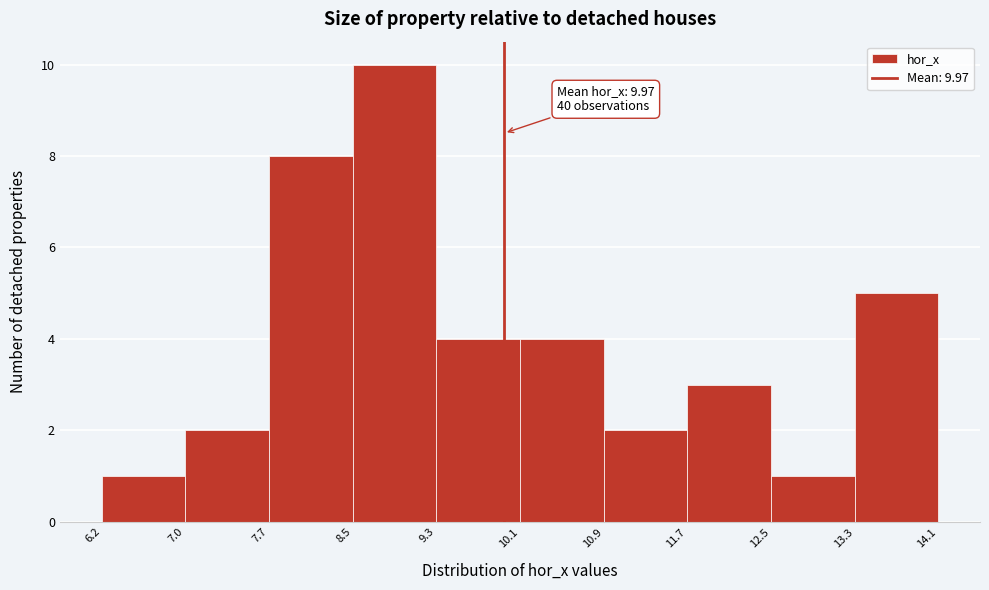

Which range on the x-axis has the tallest bar?

8.5 to 9.3